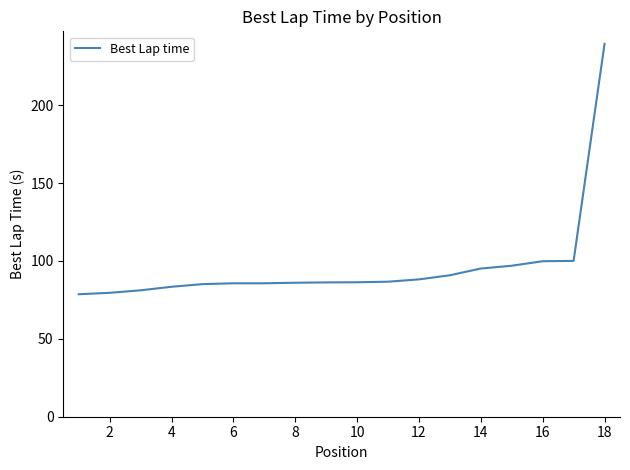

What is the difference between the maximum and minimum values?

160.7